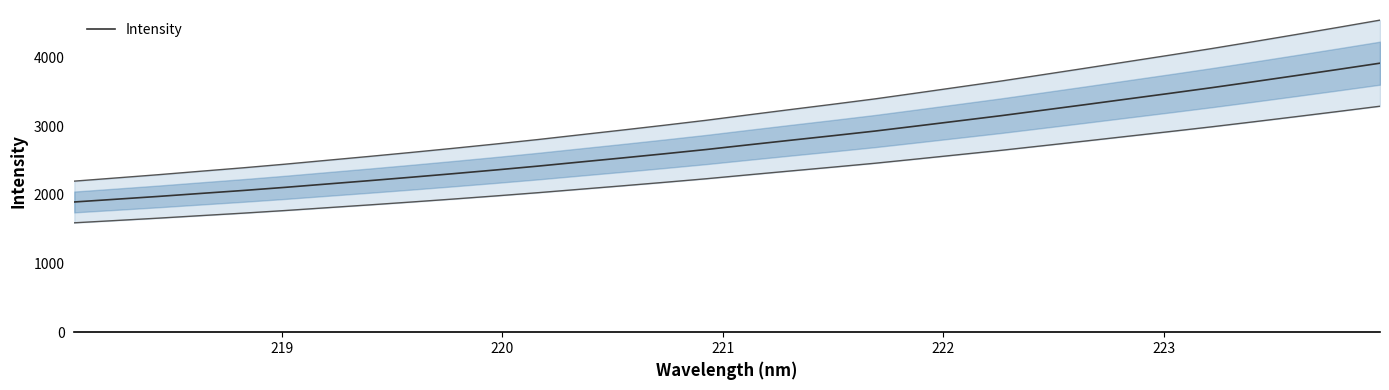

What is the value of the 6th point from the left?

2110.8